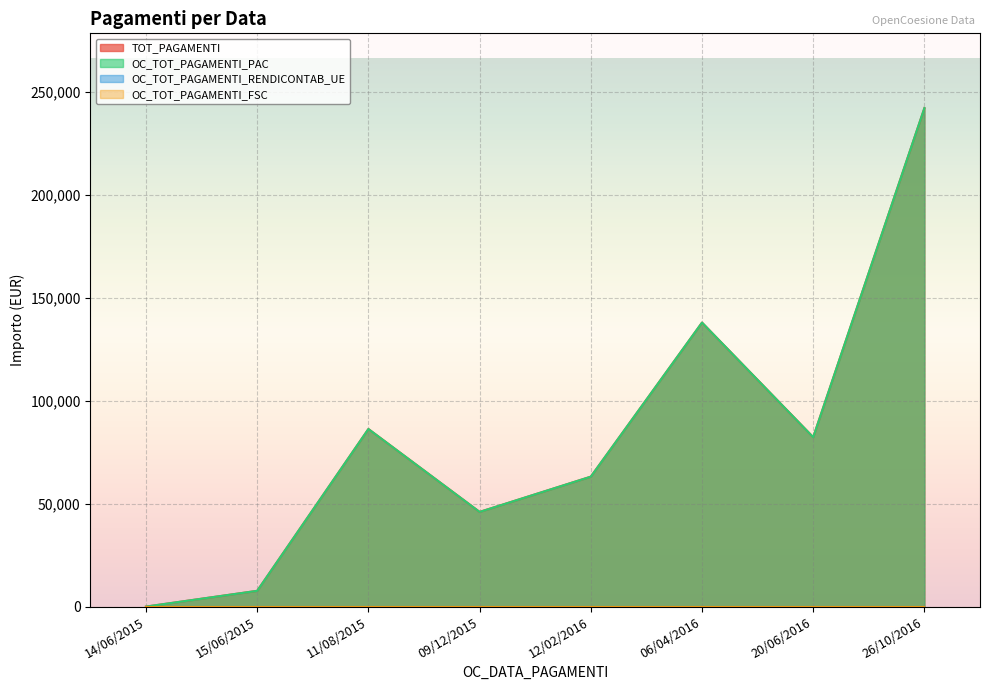

True or false: OC_TOT_PAGAMENTI_PAC and TOT_PAGAMENTI cross at least once.

False